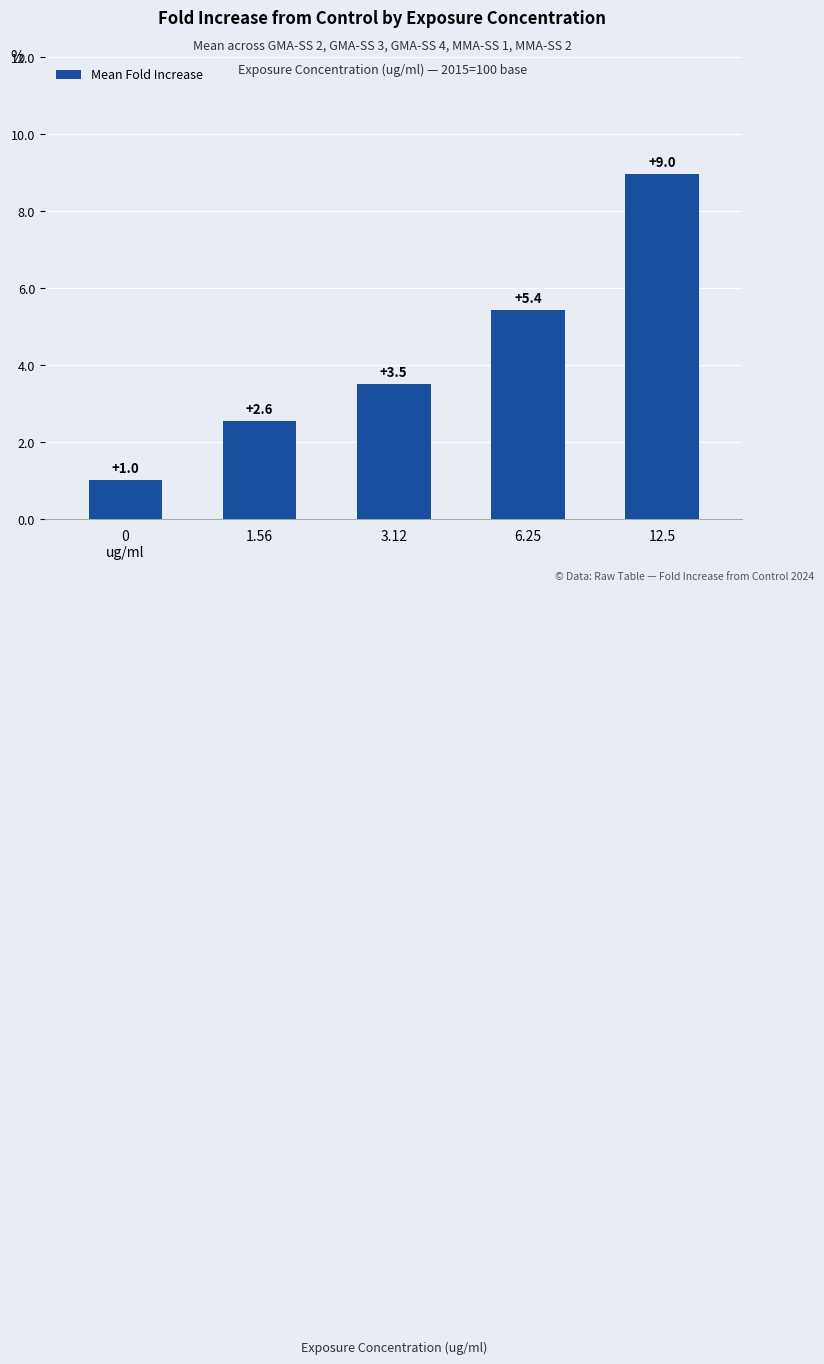

What position from the right is 1.56?

4